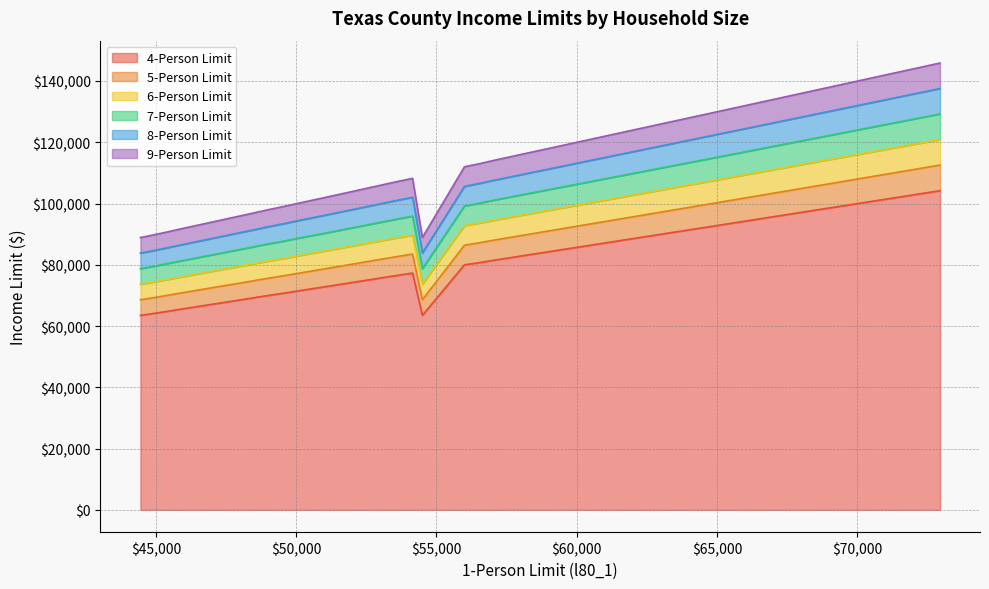

Which series has the widest spread of values?

l80_9